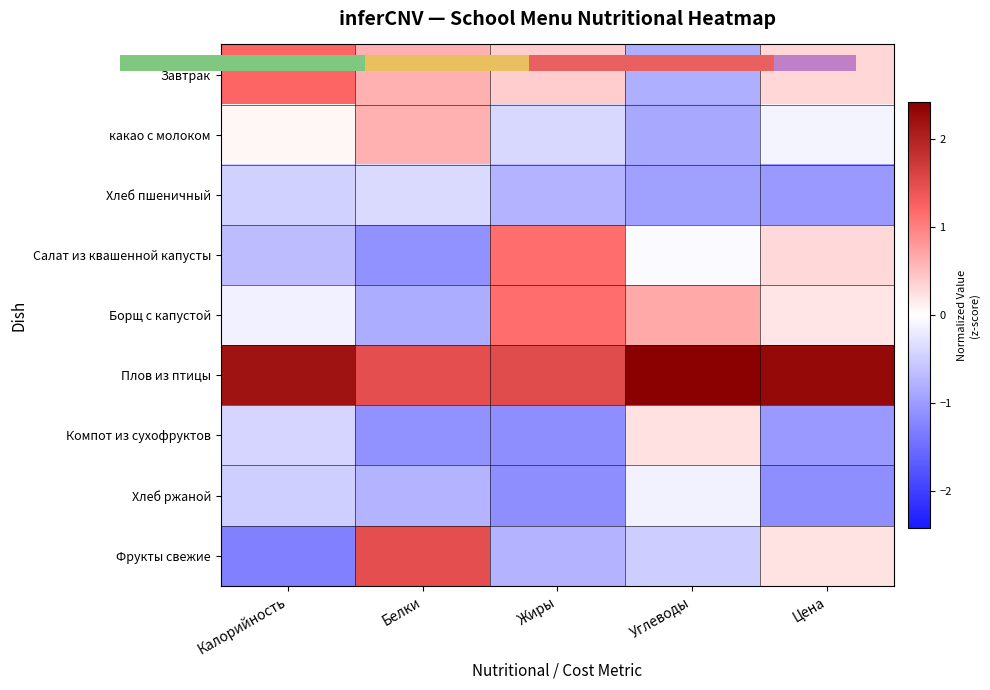

Rank the series at Цена from lowest to highest value.

Хлеб ржаной, Хлеб пшеничный, Компот из сухофруктов, какао с молоком, Борщ с капустой, Фрукты свежие, Салат из квашенной капусты, Завтрак, Плов из птицы